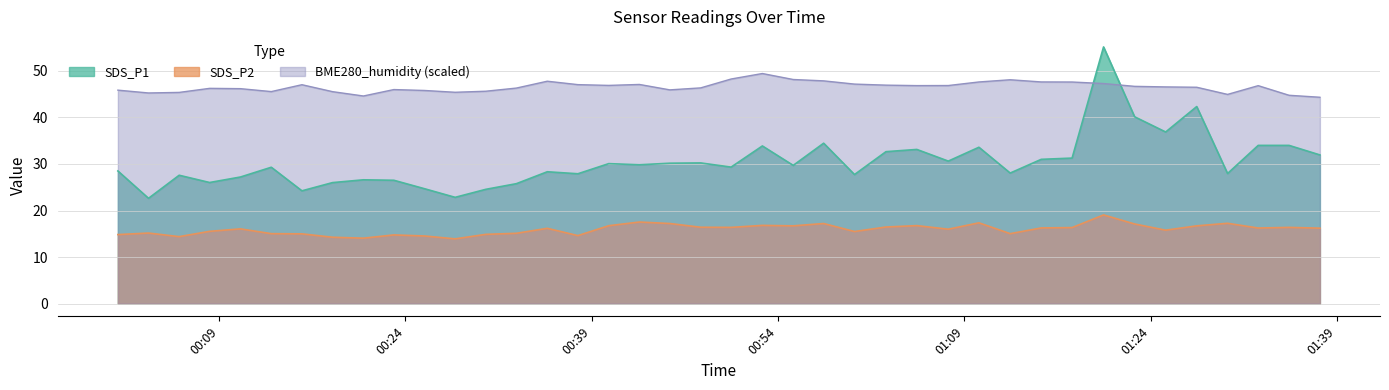

Reading left to right, what are all the values shown in this chart?

SDS_P1: 2022/04/01 00:00:51=28.5	2022/04/01 00:03:19=22.6	2022/04/01 00:05:47=27.6	2022/04/01 00:08:14=26.0	2022/04/01 00:10:43=27.2	2022/04/01 00:13:12=29.3	2022/04/01 00:15:40=24.2	2022/04/01 00:18:08=26.0	2022/04/01 00:20:37=26.6	2022/04/01 00:23:04=26.5	2022/04/01 00:25:33=24.7	2022/04/01 00:28:00=22.8	2022/04/01 00:30:28=24.6	2022/04/01 00:32:56=25.8	2022/04/01 00:35:25=28.3	2022/04/01 00:37:53=27.9	2022/04/01 00:40:22=30.1	2022/04/01 00:42:50=29.8	2022/04/01 00:45:17=30.2	2022/04/01 00:47:46=30.2	2022/04/01 00:50:13=29.3	2022/04/01 00:52:44=33.9	2022/04/01 00:55:13=29.7	2022/04/01 00:57:40=34.5	2022/04/01 01:00:09=27.7	2022/04/01 01:02:41=32.6	2022/04/01 01:05:10=33.1	2022/04/01 01:07:42=30.6	2022/04/01 01:10:10=33.6	2022/04/01 01:12:41=28.1	2022/04/01 01:15:11=31.0	2022/04/01 01:17:40=31.3	2022/04/01 01:20:12=55.2	2022/04/01 01:22:42=40.1	2022/04/01 01:25:12=36.9	2022/04/01 01:27:42=42.4	2022/04/01 01:30:11=27.9	2022/04/01 01:32:39=34.0	2022/04/01 01:35:08=34.0	2022/04/01 01:37:37=31.9
SDS_P2: 2022/04/01 00:00:51=14.8	2022/04/01 00:03:19=15.2	2022/04/01 00:05:47=14.4	2022/04/01 00:08:14=15.5	2022/04/01 00:10:43=16.1	2022/04/01 00:13:12=15.0	2022/04/01 00:15:40=15.0	2022/04/01 00:18:08=14.2	2022/04/01 00:20:37=14.1	2022/04/01 00:23:04=14.8	2022/04/01 00:25:33=14.5	2022/04/01 00:28:00=13.9	2022/04/01 00:30:28=14.9	2022/04/01 00:32:56=15.1	2022/04/01 00:35:25=16.2	2022/04/01 00:37:53=14.6	2022/04/01 00:40:22=16.7	2022/04/01 00:42:50=17.5	2022/04/01 00:45:17=17.2	2022/04/01 00:47:46=16.4	2022/04/01 00:50:13=16.4	2022/04/01 00:52:44=16.8	2022/04/01 00:55:13=16.7	2022/04/01 00:57:40=17.2	2022/04/01 01:00:09=15.5	2022/04/01 01:02:41=16.4	2022/04/01 01:05:10=16.8	2022/04/01 01:07:42=16.0	2022/04/01 01:10:10=17.4	2022/04/01 01:12:41=15.0	2022/04/01 01:15:11=16.2	2022/04/01 01:17:40=16.3	2022/04/01 01:20:12=19.1	2022/04/01 01:22:42=17.1	2022/04/01 01:25:12=15.8	2022/04/01 01:27:42=16.7	2022/04/01 01:30:11=17.2	2022/04/01 01:32:39=16.2	2022/04/01 01:35:08=16.4	2022/04/01 01:37:37=16.2
BME280_humidity: 2022/04/01 00:00:51=45.9	2022/04/01 00:03:19=45.3	2022/04/01 00:05:47=45.4	2022/04/01 00:08:14=46.3	2022/04/01 00:10:43=46.2	2022/04/01 00:13:12=45.6	2022/04/01 00:15:40=47.0	2022/04/01 00:18:08=45.6	2022/04/01 00:20:37=44.6	2022/04/01 00:23:04=46.0	2022/04/01 00:25:33=45.8	2022/04/01 00:28:00=45.4	2022/04/01 00:30:28=45.6	2022/04/01 00:32:56=46.3	2022/04/01 00:35:25=47.8	2022/04/01 00:37:53=47.1	2022/04/01 00:40:22=46.9	2022/04/01 00:42:50=47.1	2022/04/01 00:45:17=45.9	2022/04/01 00:47:46=46.4	2022/04/01 00:50:13=48.3	2022/04/01 00:52:44=49.5	2022/04/01 00:55:13=48.2	2022/04/01 00:57:40=47.9	2022/04/01 01:00:09=47.2	2022/04/01 01:02:41=47.0	2022/04/01 01:05:10=46.9	2022/04/01 01:07:42=46.9	2022/04/01 01:10:10=47.6	2022/04/01 01:12:41=48.1	2022/04/01 01:15:11=47.6	2022/04/01 01:17:40=47.6	2022/04/01 01:20:12=47.3	2022/04/01 01:22:42=46.7	2022/04/01 01:25:12=46.6	2022/04/01 01:27:42=46.5	2022/04/01 01:30:11=45.0	2022/04/01 01:32:39=46.8	2022/04/01 01:35:08=44.8	2022/04/01 01:37:37=44.4